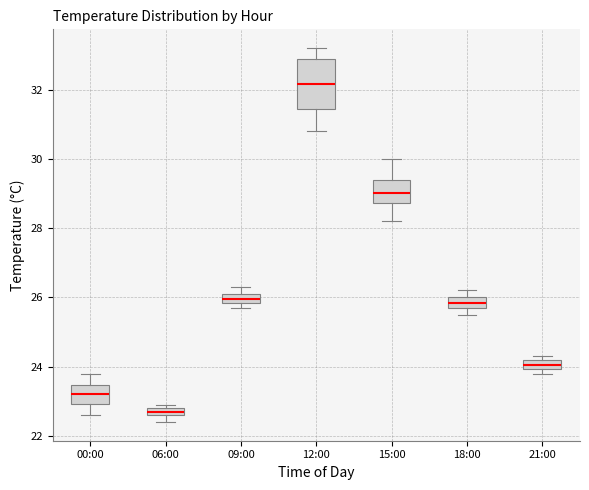

Comparing the boxes themselves (not the whiskers), which one is the tallest?

12:00